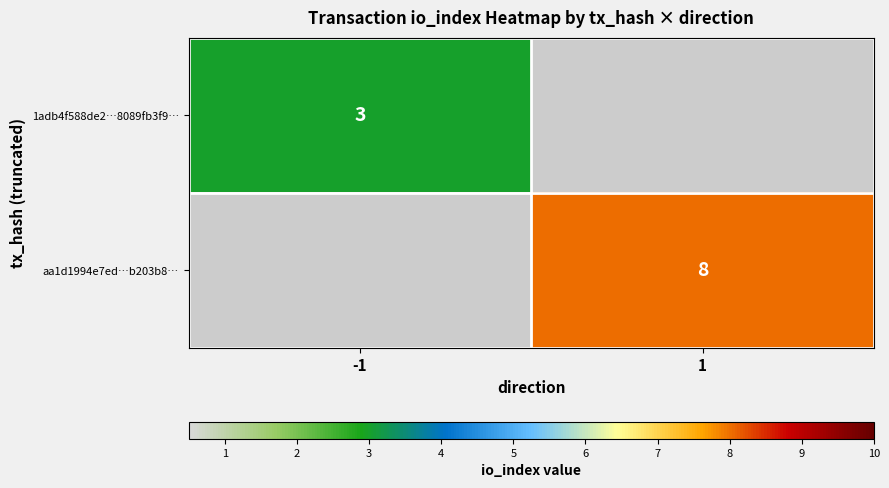

The value of 1adb4f588de2…8089fb3f9… at -1 is 4. True or false?

False